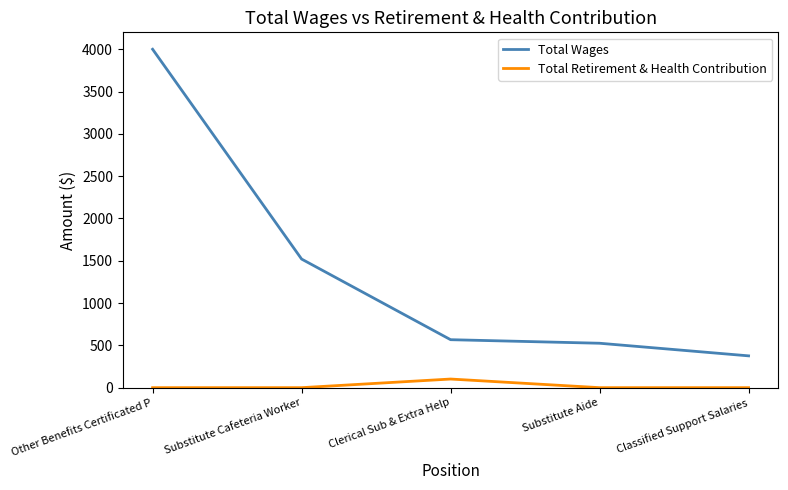

What are all the series names shown in the legend?

Total Wages, Total Retirement & Health Contribution